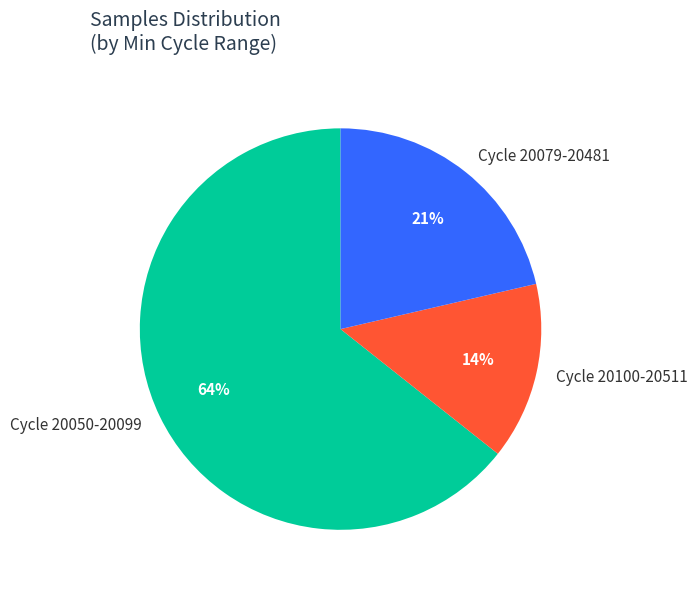

To the nearest percent, what is the difference between the Cycle 20079-20481 and Cycle 20100-20511 slice percentages?

7%